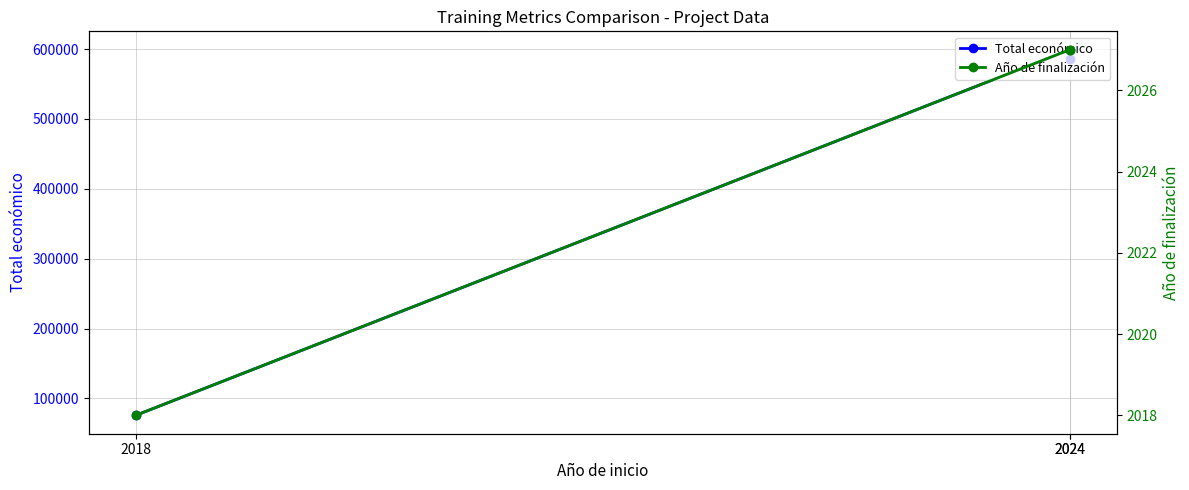

Rank the series at 2018 from lowest to highest value.

Año de finalización, Total económico